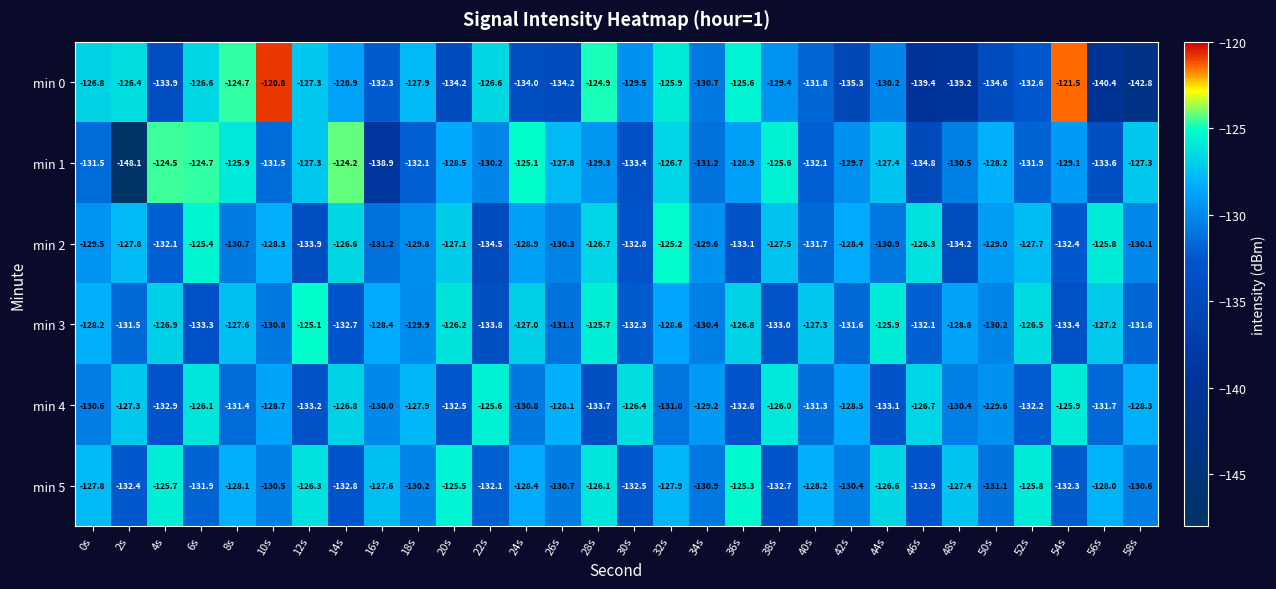

True or false: min 0 has a value of -43.3 at 34s.

False